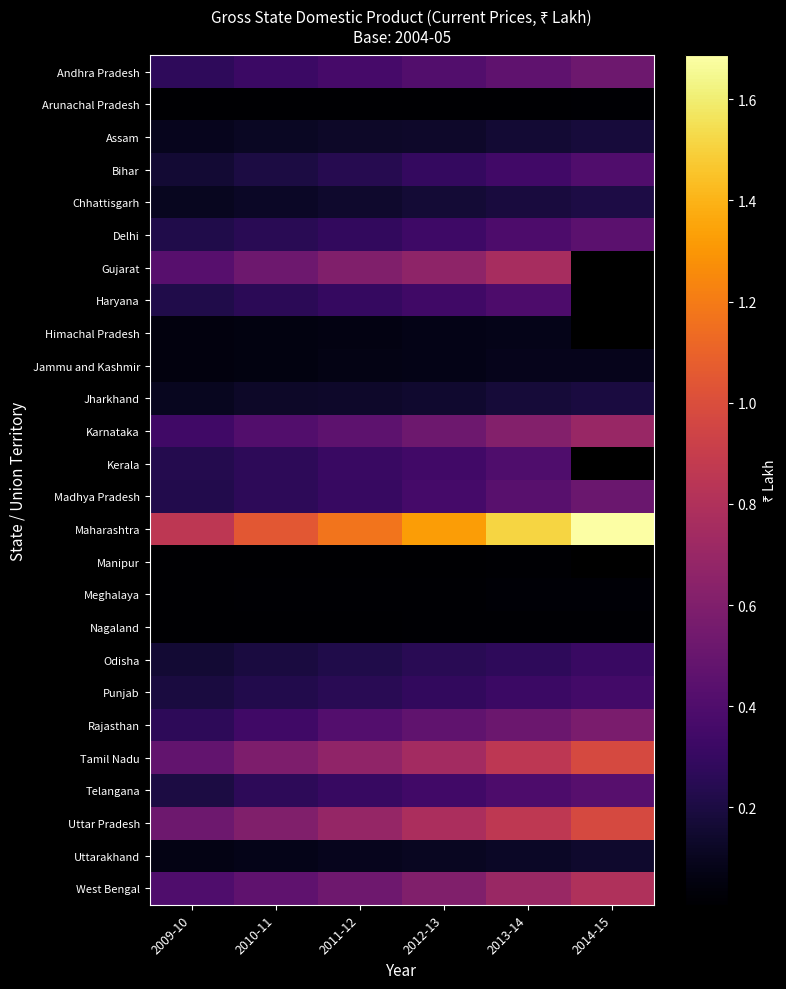

How many categories are shown in the chart?

6